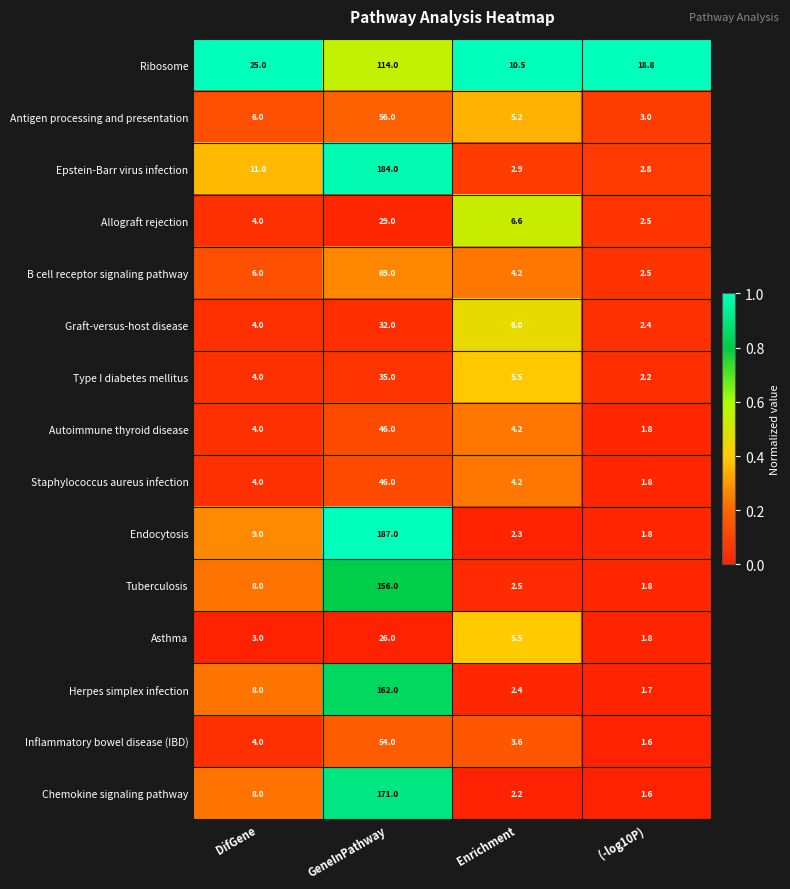

The value of Ribosome at DifGene is 6.3. True or false?

False